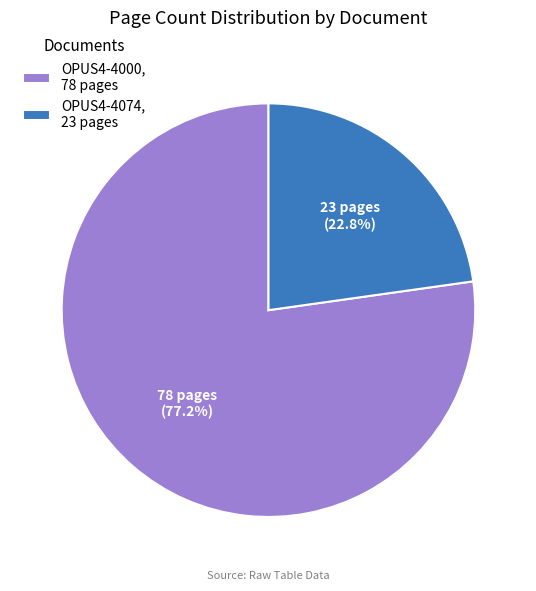

What percentage is NOT represented by OPUS4-4000?

22.8%